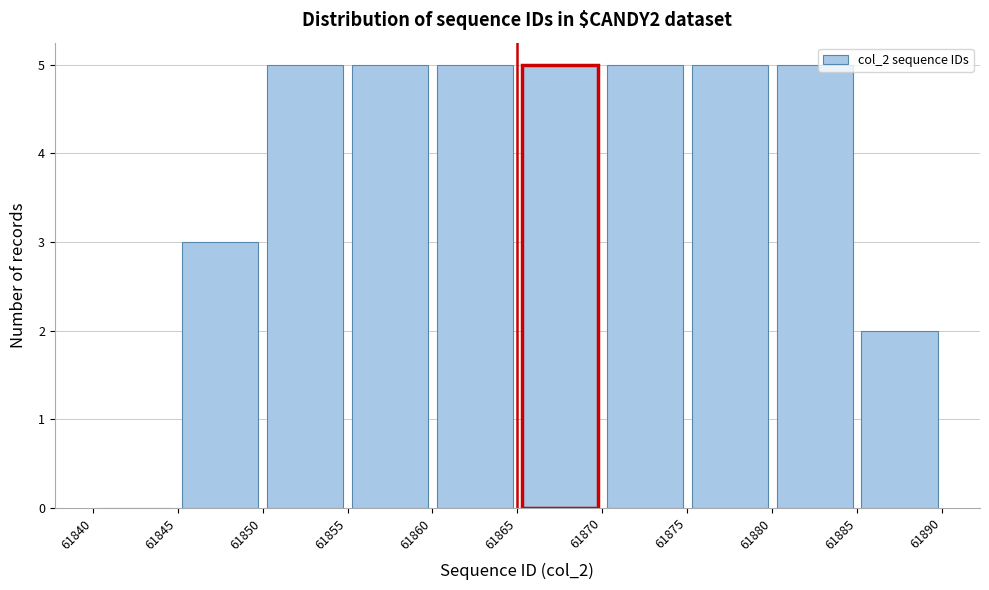

How tall is the bar that spans 61875 to 61880 on the x-axis? The values are not printed on the chart, so give them approximately, as read against the axis.

5